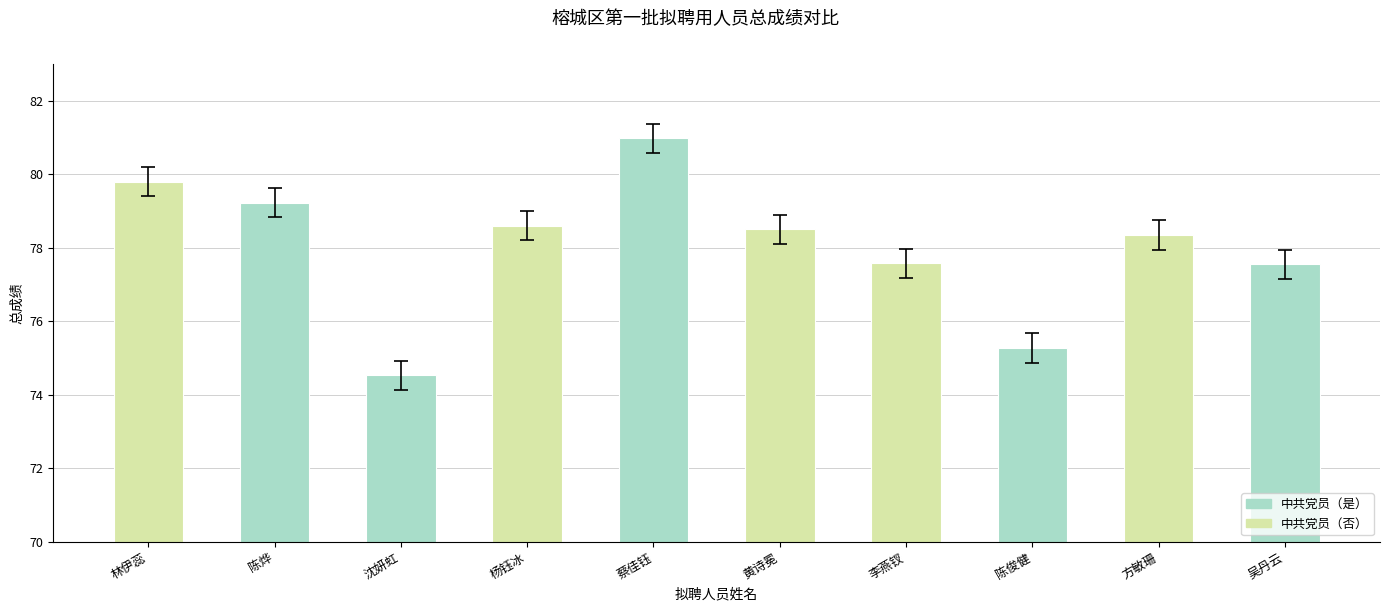

Between 沈妍虹 and 杨钰冰, which is larger?

杨钰冰